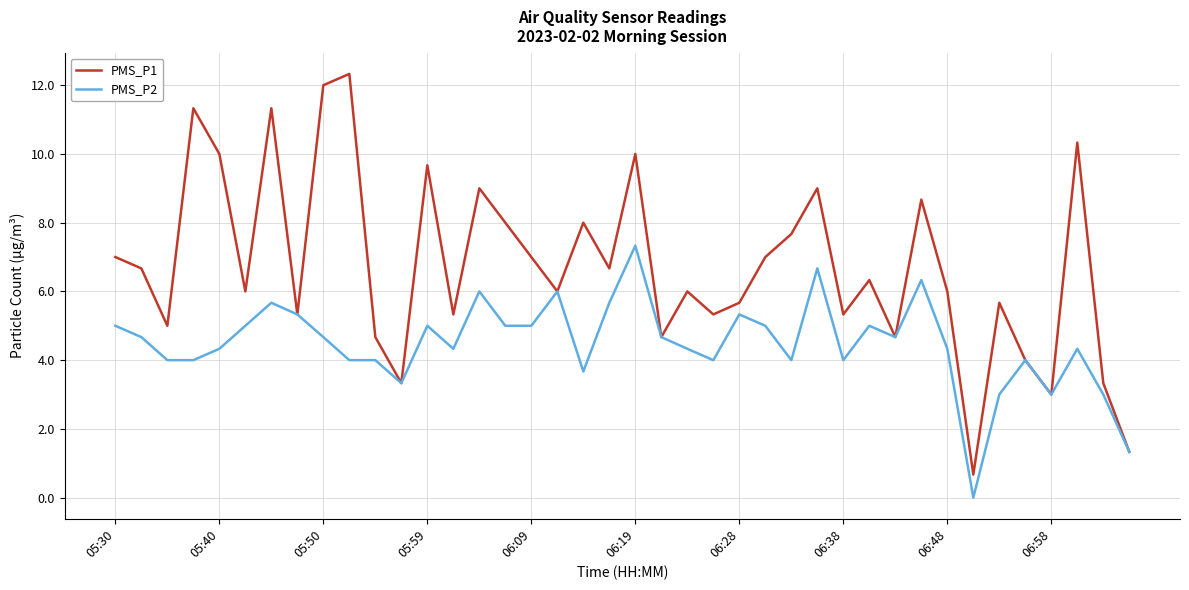

What are all the series names shown in the legend?

PMS_P1, PMS_P2